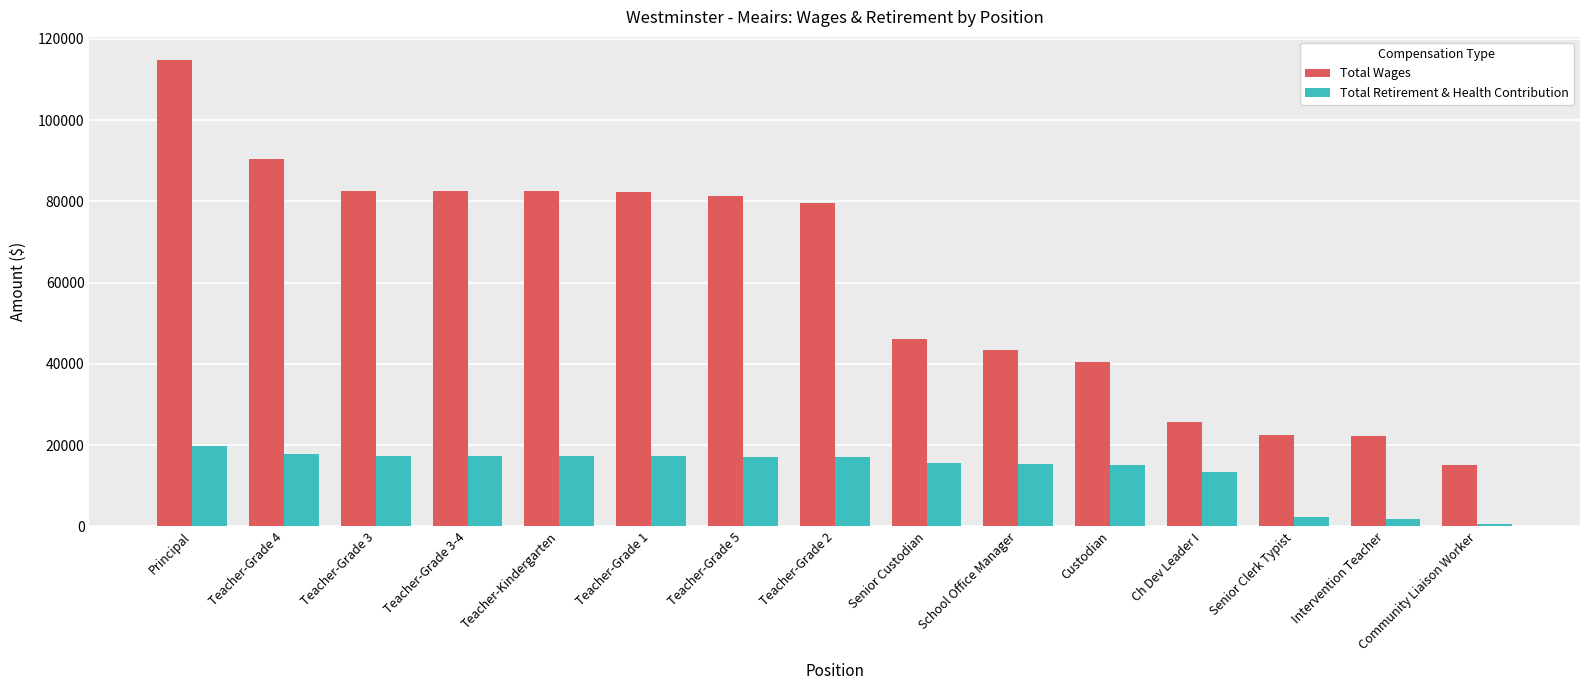

What is the sum of the Total Wages values at School Office Manager and Teacher-Grade 3-4?

125911